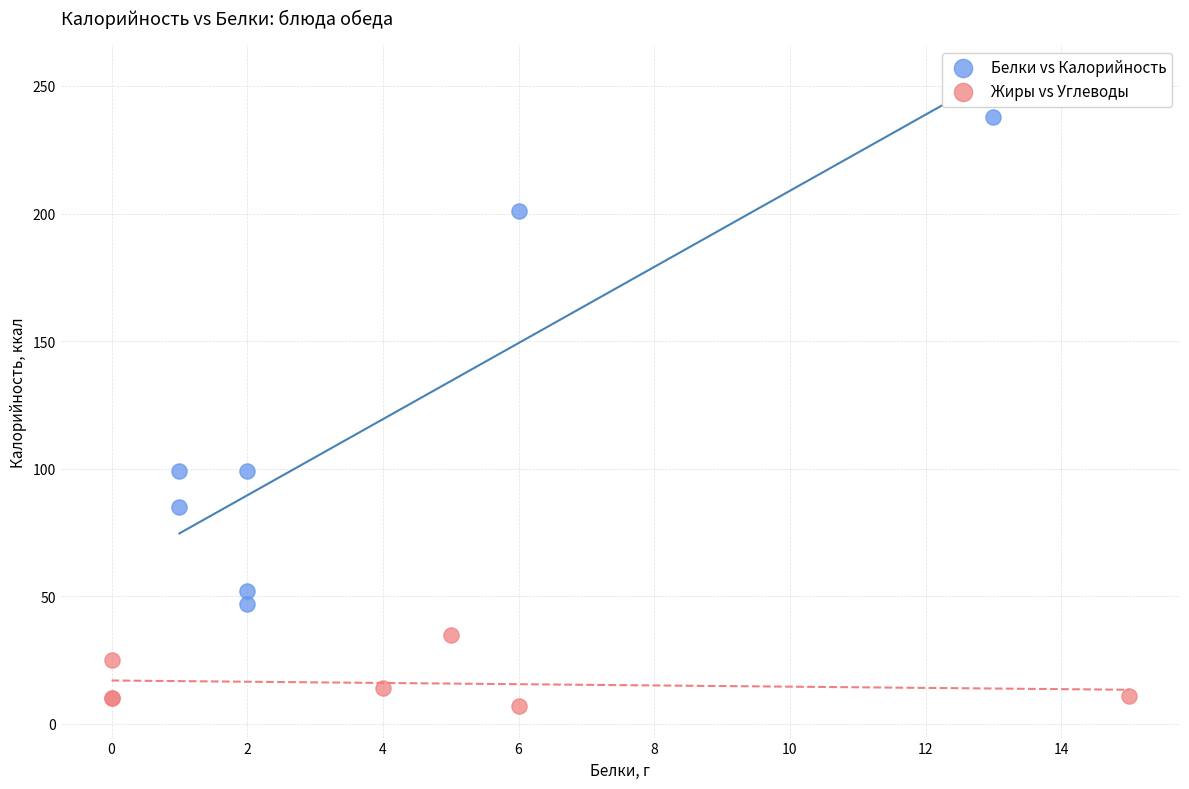

Which series has the largest Y range (max minus min)?

Белки vs Калорийность